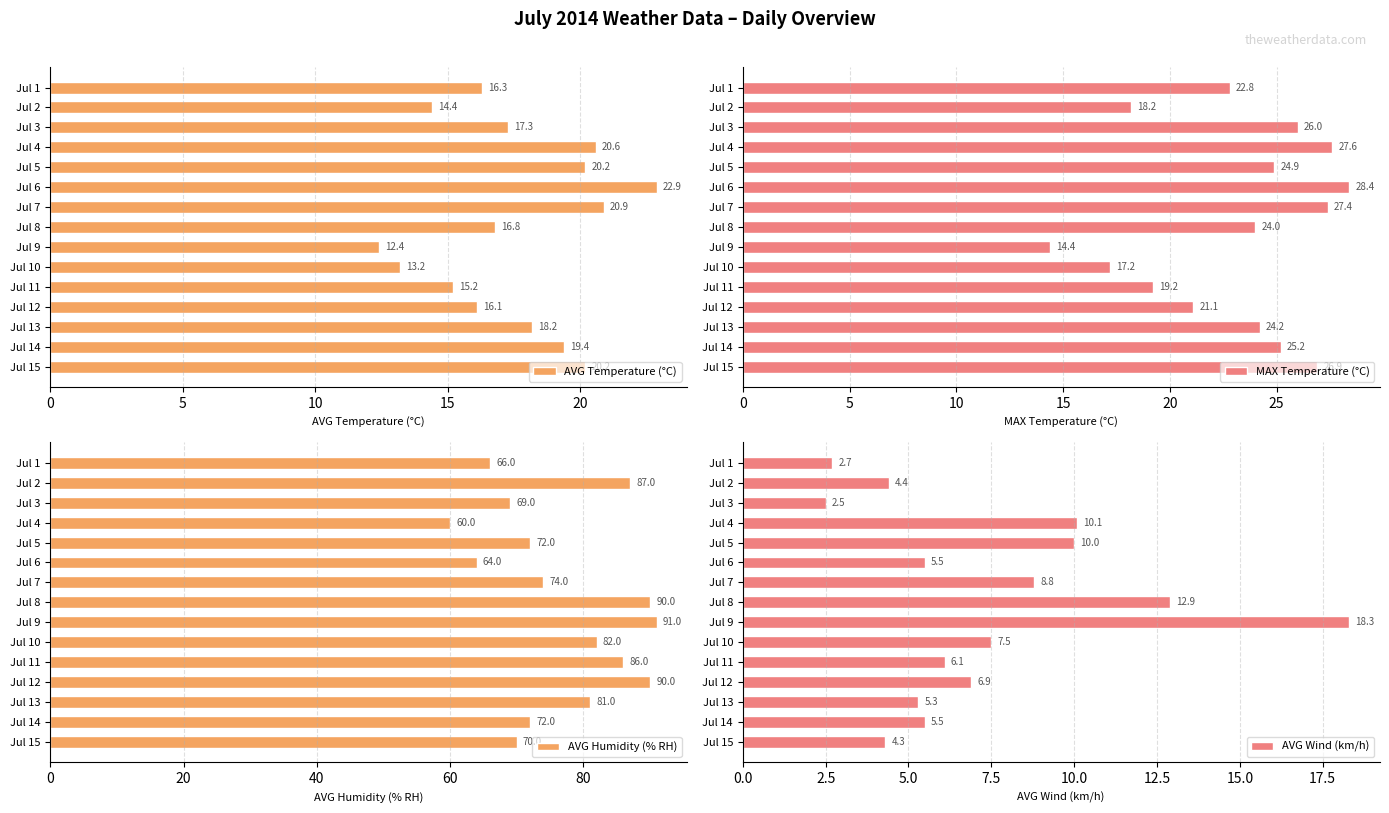

Reading left to right, extract all data points from this chart.

AVG Temperature (°C): 16.3	14.4	17.3	20.6	20.2	22.9	20.9	16.8	12.4	13.2	15.2	16.1	18.2	19.4	20.2
MAX Temperature (°C): 22.8	18.2	26.0	27.6	24.9	28.4	27.4	24.0	14.4	17.2	19.2	21.1	24.2	25.2	26.9
AVG Humidity (% RH): 66.0	87.0	69.0	60.0	72.0	64.0	74.0	90.0	91.0	82.0	86.0	90.0	81.0	72.0	70.0
AVG Wind (km/h): 2.7	4.4	2.5	10.1	10.0	5.5	8.8	12.9	18.3	7.5	6.1	6.9	5.3	5.5	4.3